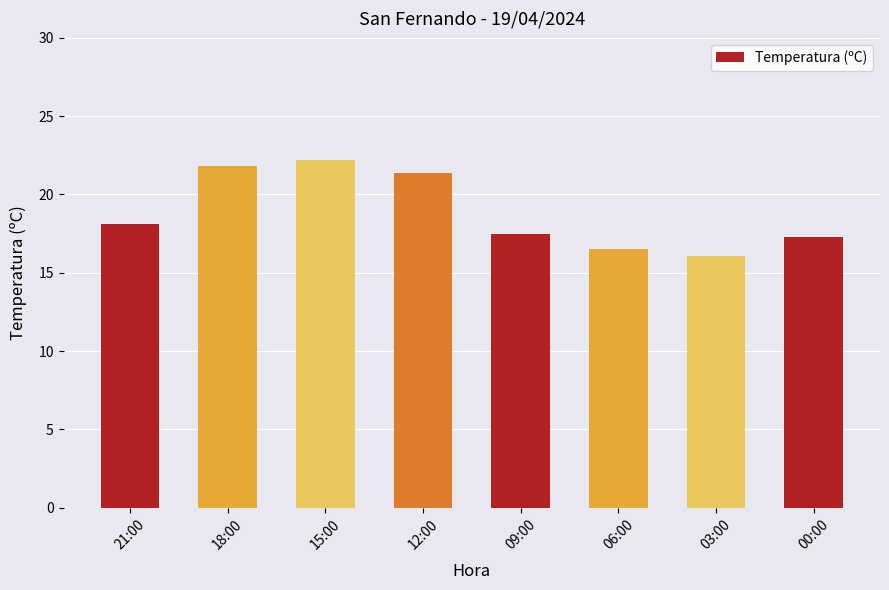

The chart shows a value of 17.3 at 00:00. True or false?

True